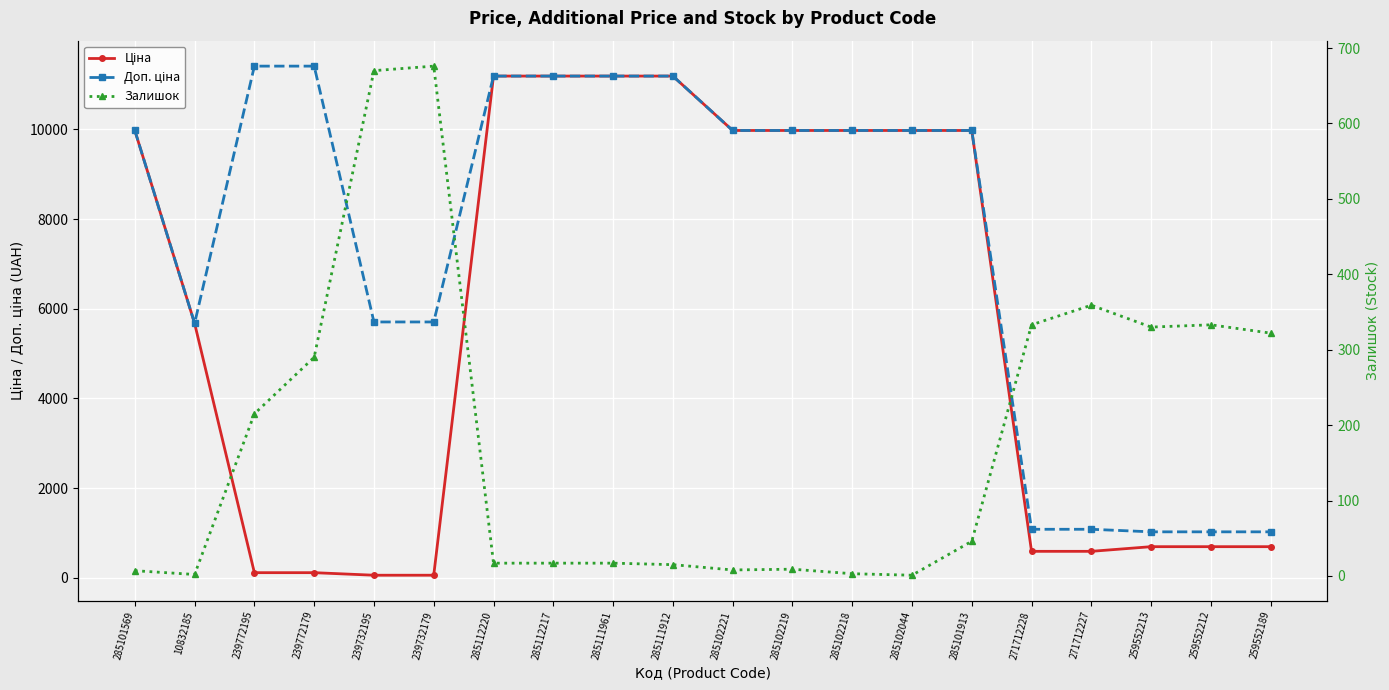

Rank the series by their average value, from highest to lowest.

Доп. ціна, Ціна, Залишок